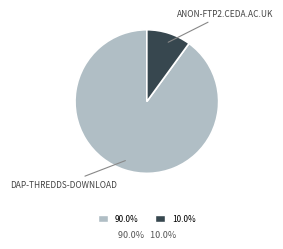

Is there any slice that represents more than half of the pie?

Yes